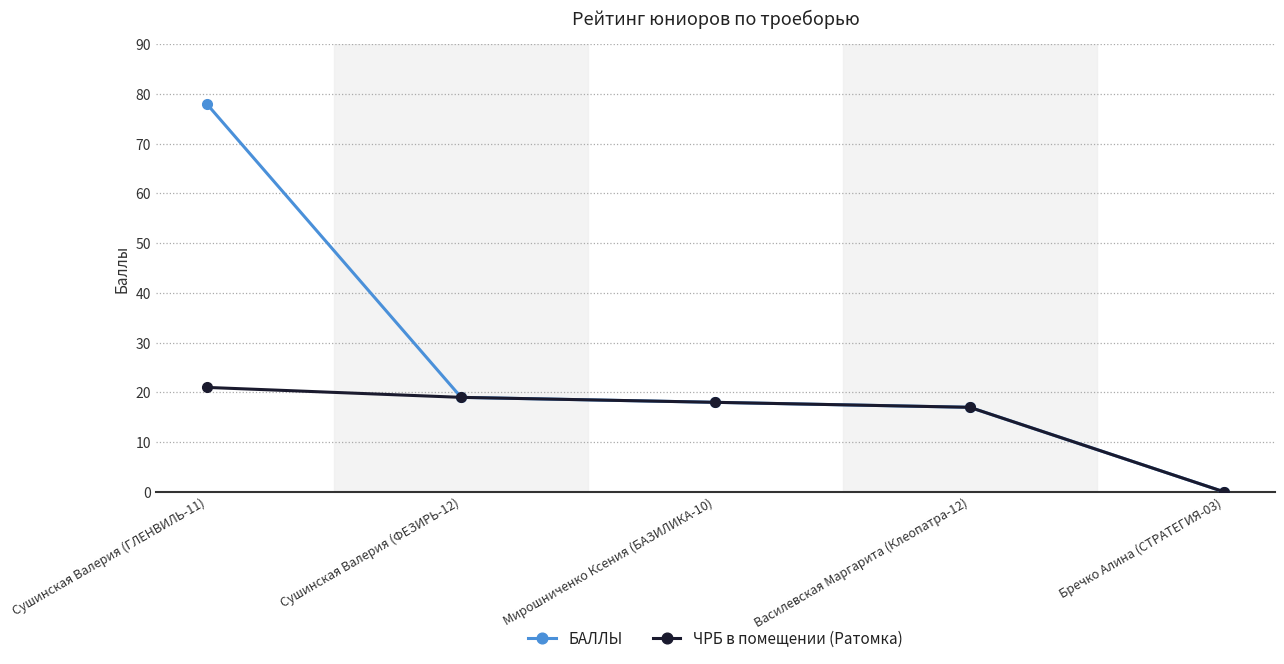

True or false: БАЛЛЫ has a value of -24 at Бречко Алина (СТРАТЕГИЯ-03).

False